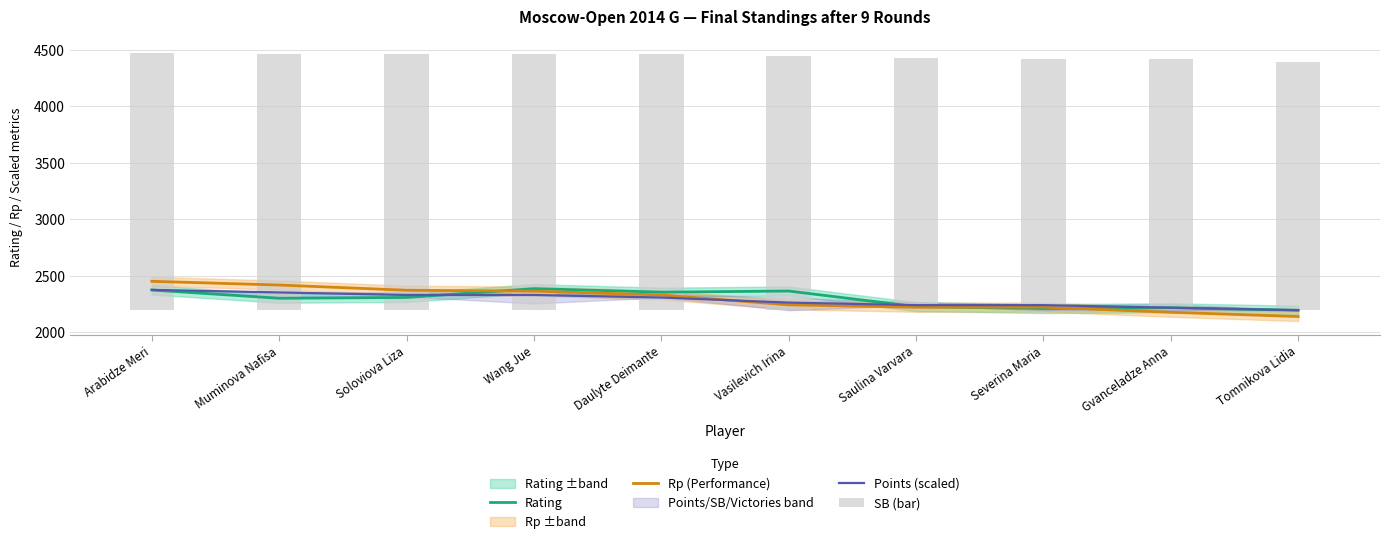

What is the difference between the Rating values at Daulyte Deimante and Vasilevich Irina?

10.0